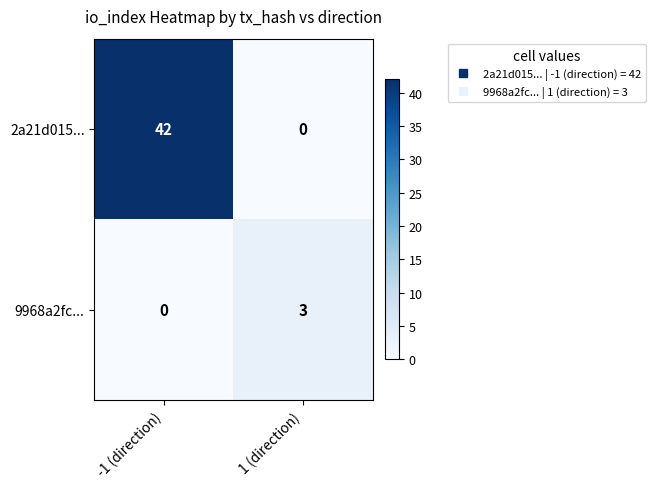

Reading left to right, what are all the values shown in this chart?

2a21d015...: 42	0
9968a2fc...: 0	3